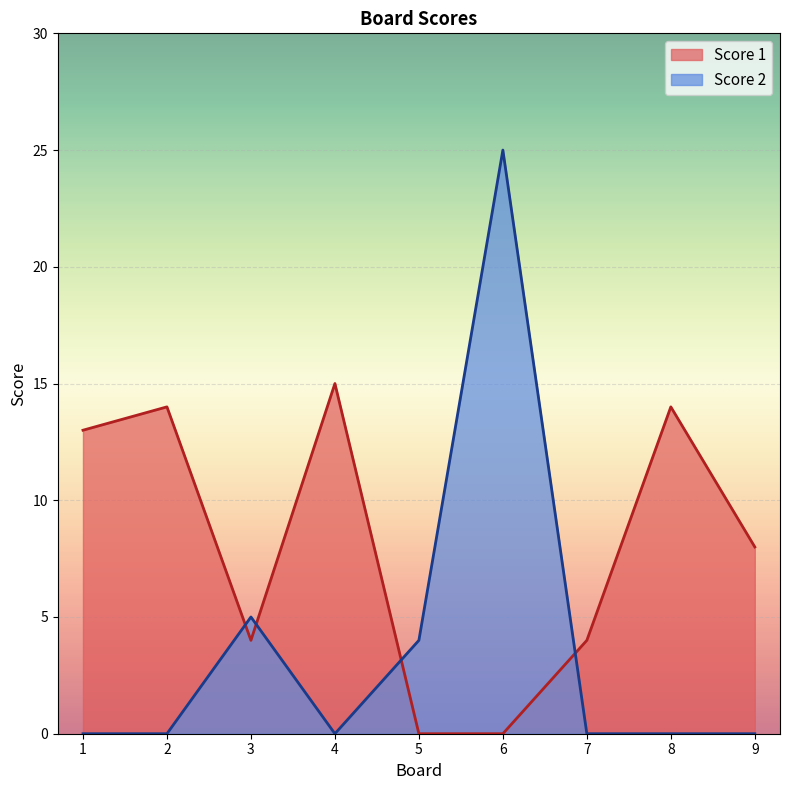

Which series has the largest range (max minus min)?

Score 2